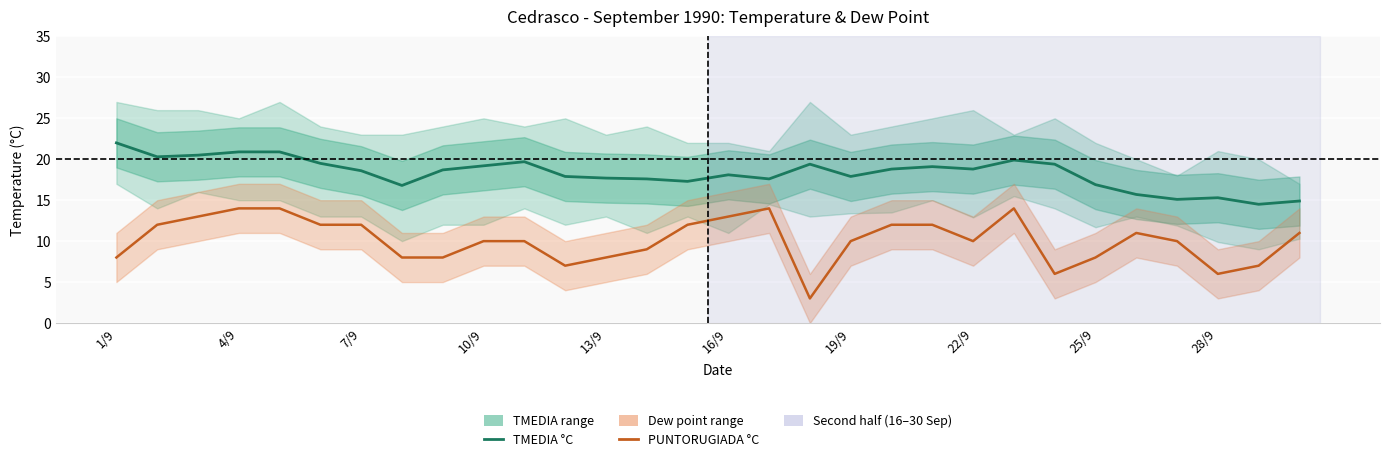

Which series has the largest total across all categories?

TMEDIA °C